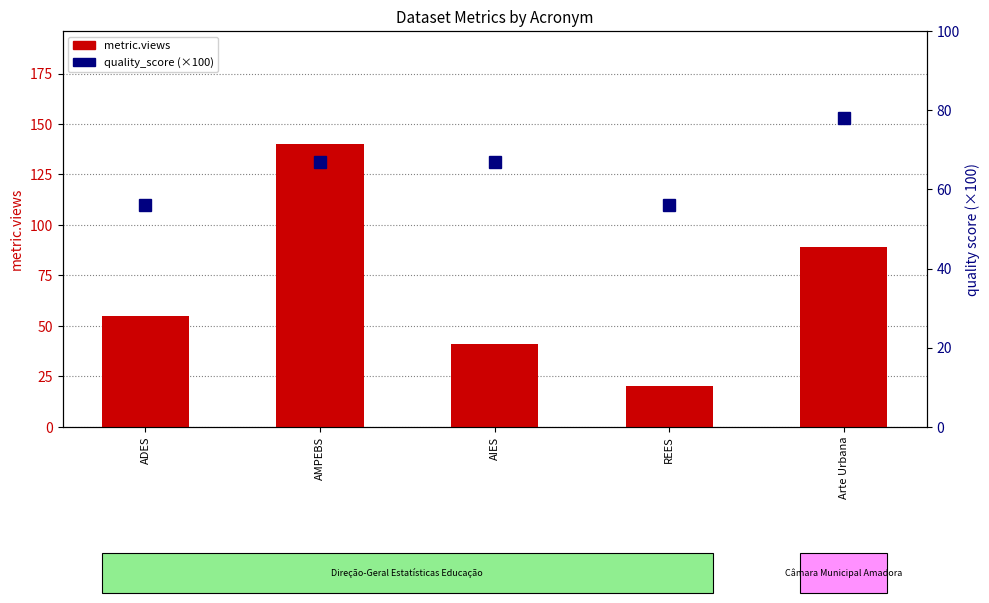

What is the total value across all series at Arte Urbana?

167.0